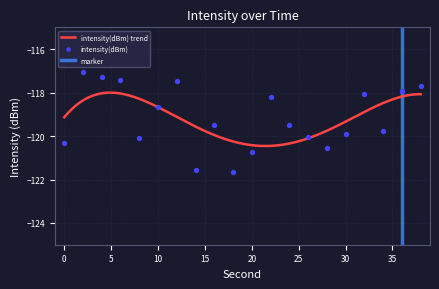

Between 30 and 8, which is larger?

30